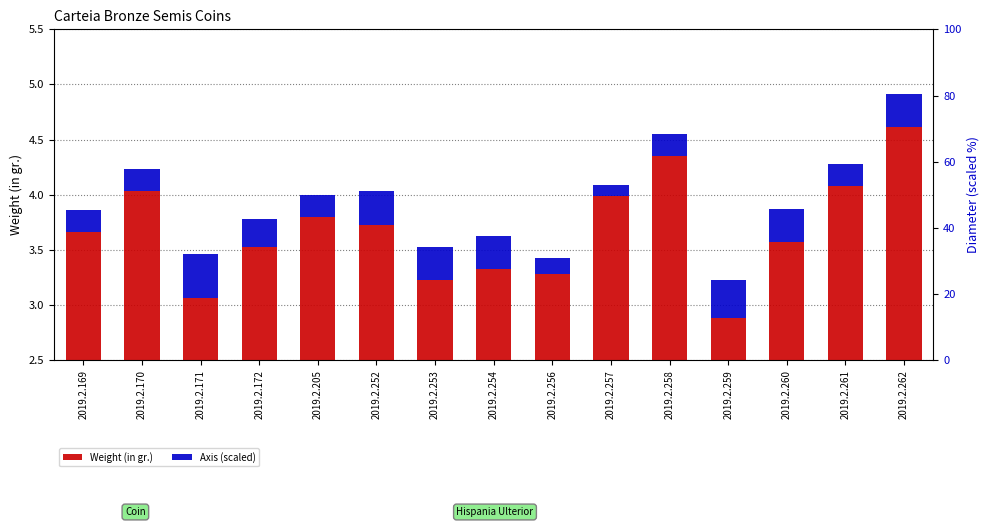

Is the value of Axis (scaled) at 2019.2.205 greater than the value of Weight (in gr.) at 2019.2.171?

No